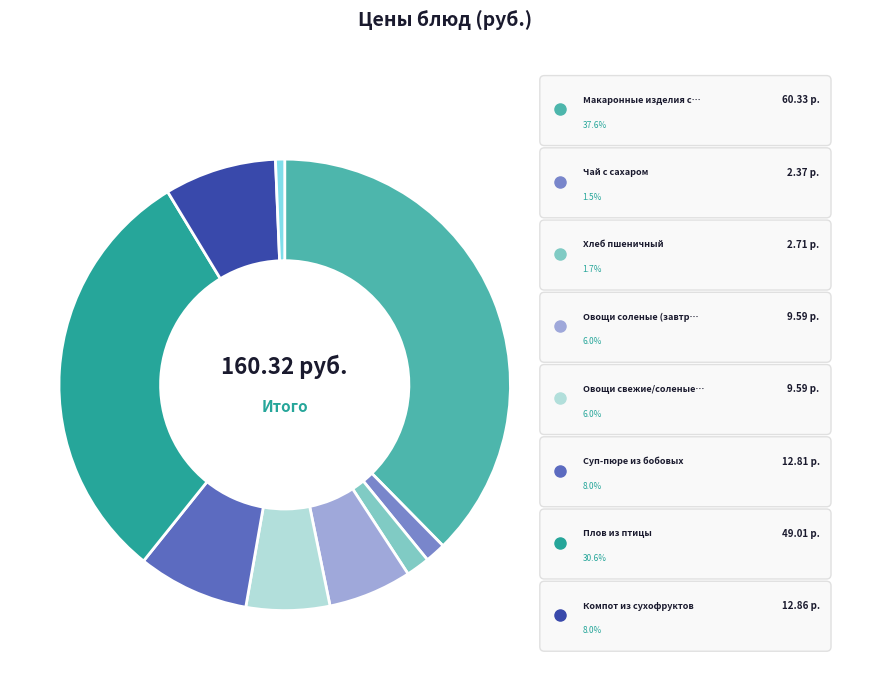

To the nearest percent, what is the difference between the Компот из сухофруктов and Хлеб ржаной slice percentages?

7%